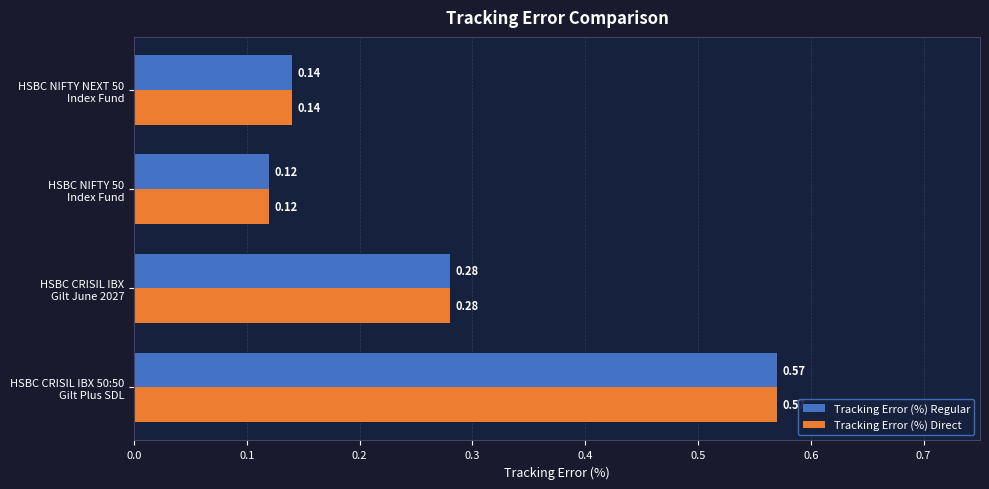

At how many categories does at least one series exceed 0?

4